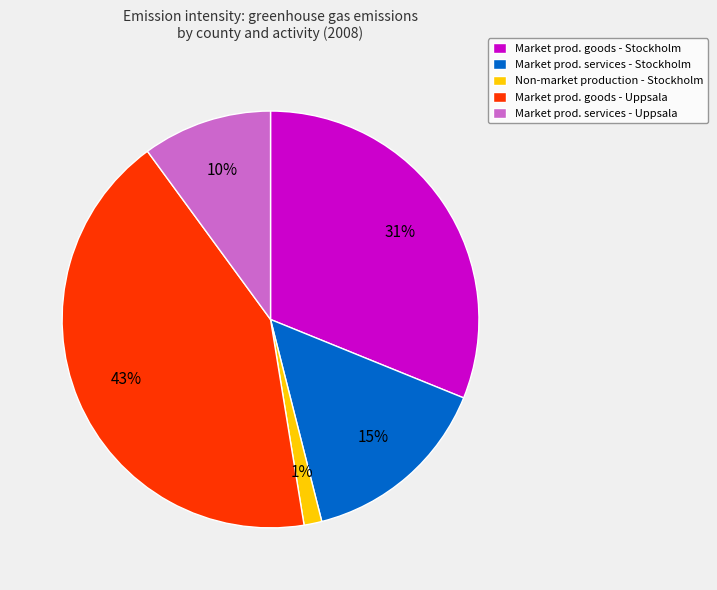

To the nearest percent, what portion does Non-market production - Stockholm represent?

1%